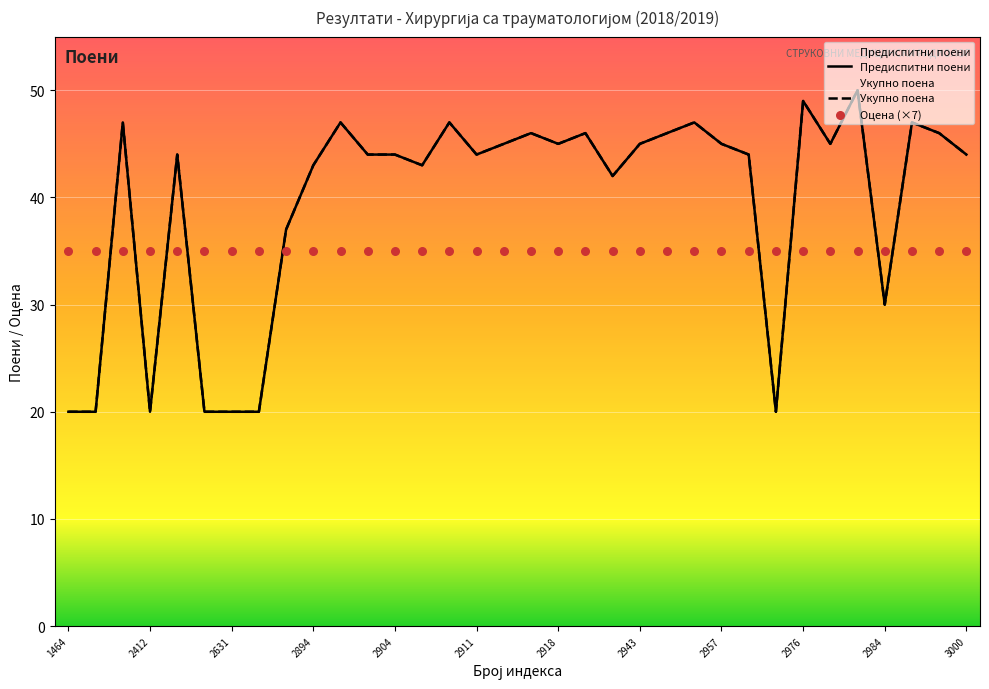

Which series contains the lowest Y value?

Предиспитни поени